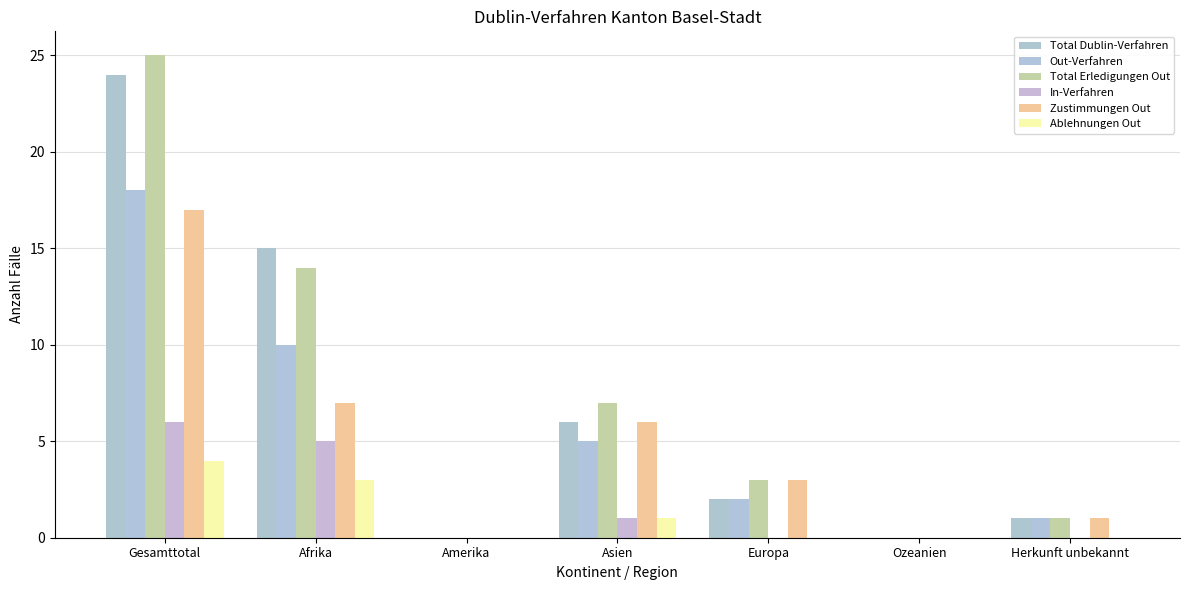

What is the approximate value of Total Dublin-Verfahren at Europa?

2